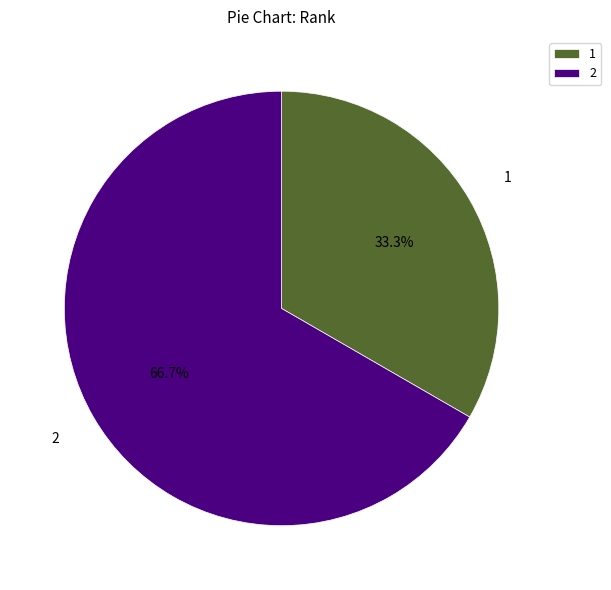

True or false: 2 accounts for 67% of the total.

True